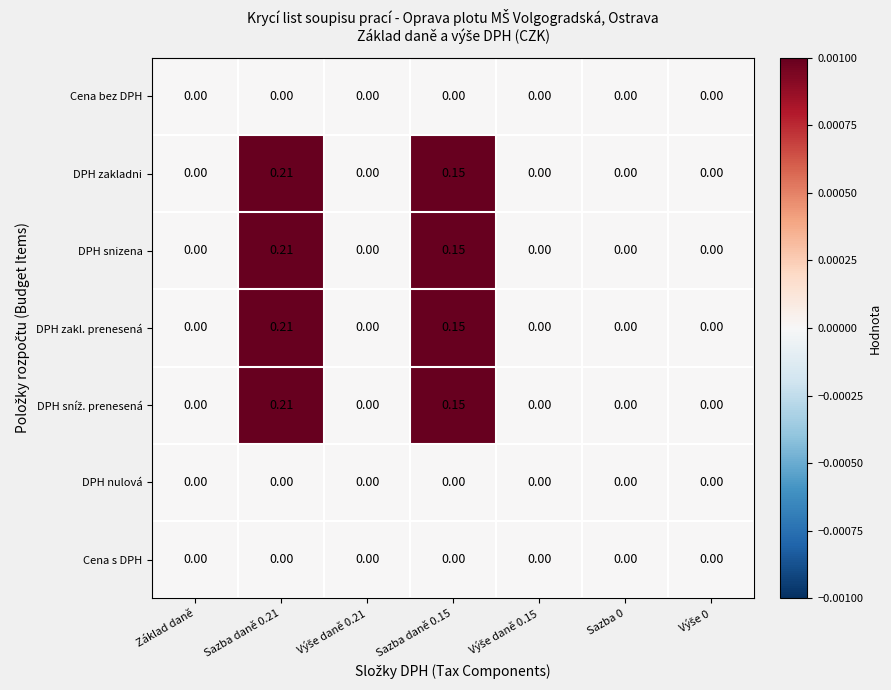

At which category is the sum across all series the highest?

Sazba daně 0.21